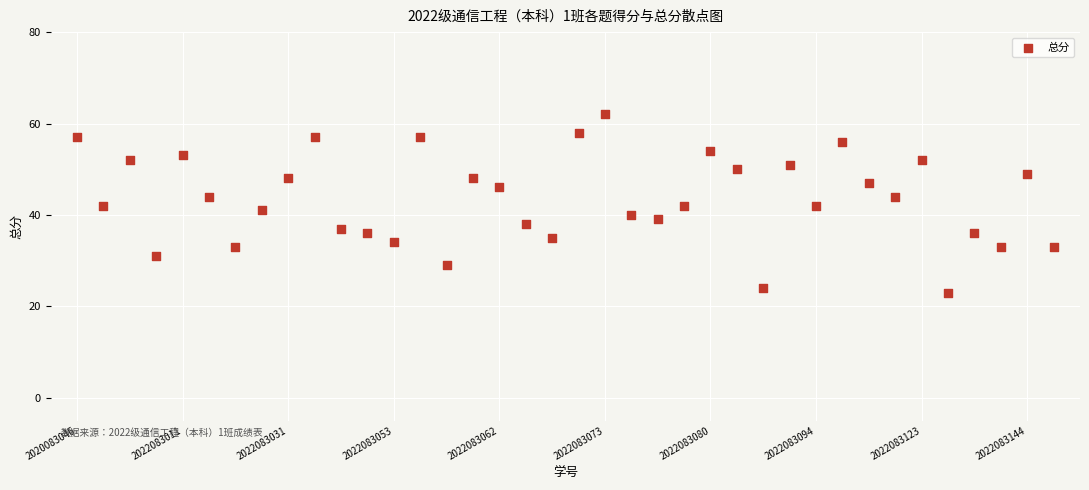

What is the range of Y values (max minus min)?

39